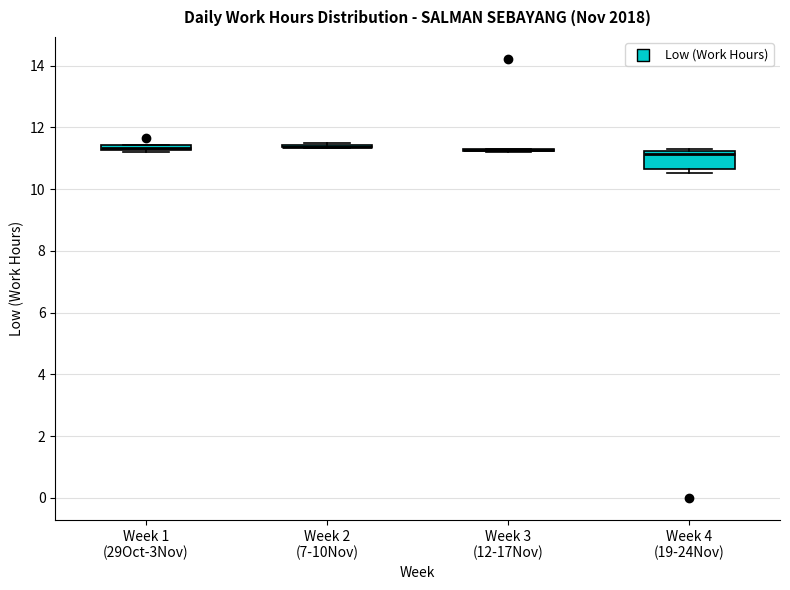

Where is the lower edge of the box for Week 1 (29Oct-3Nov) on the y-axis? The values are not printed on the chart, so give them approximately, as read against the axis.

11.2